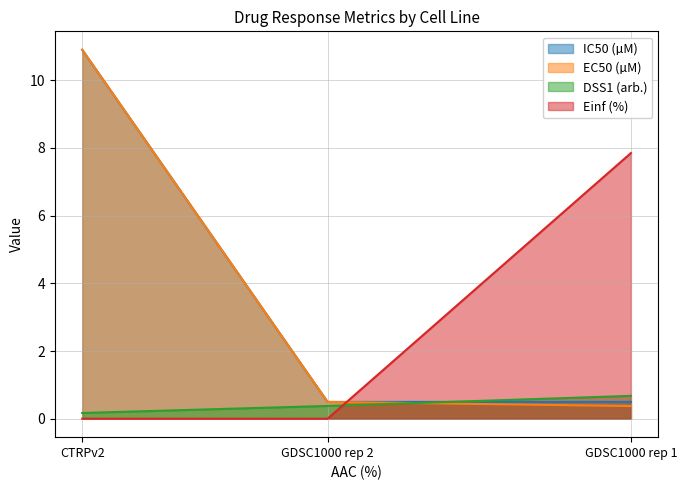

At which label does DSS1 (arb.) reach its peak?

GDSC1000 rep 1